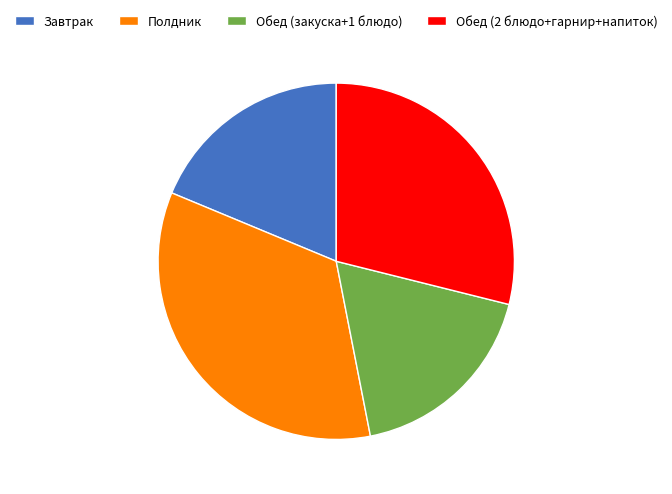

Between Обед (2 блюдо+гарнир+напиток) and Завтрак, which is larger?

Обед (2 блюдо+гарнир+напиток)